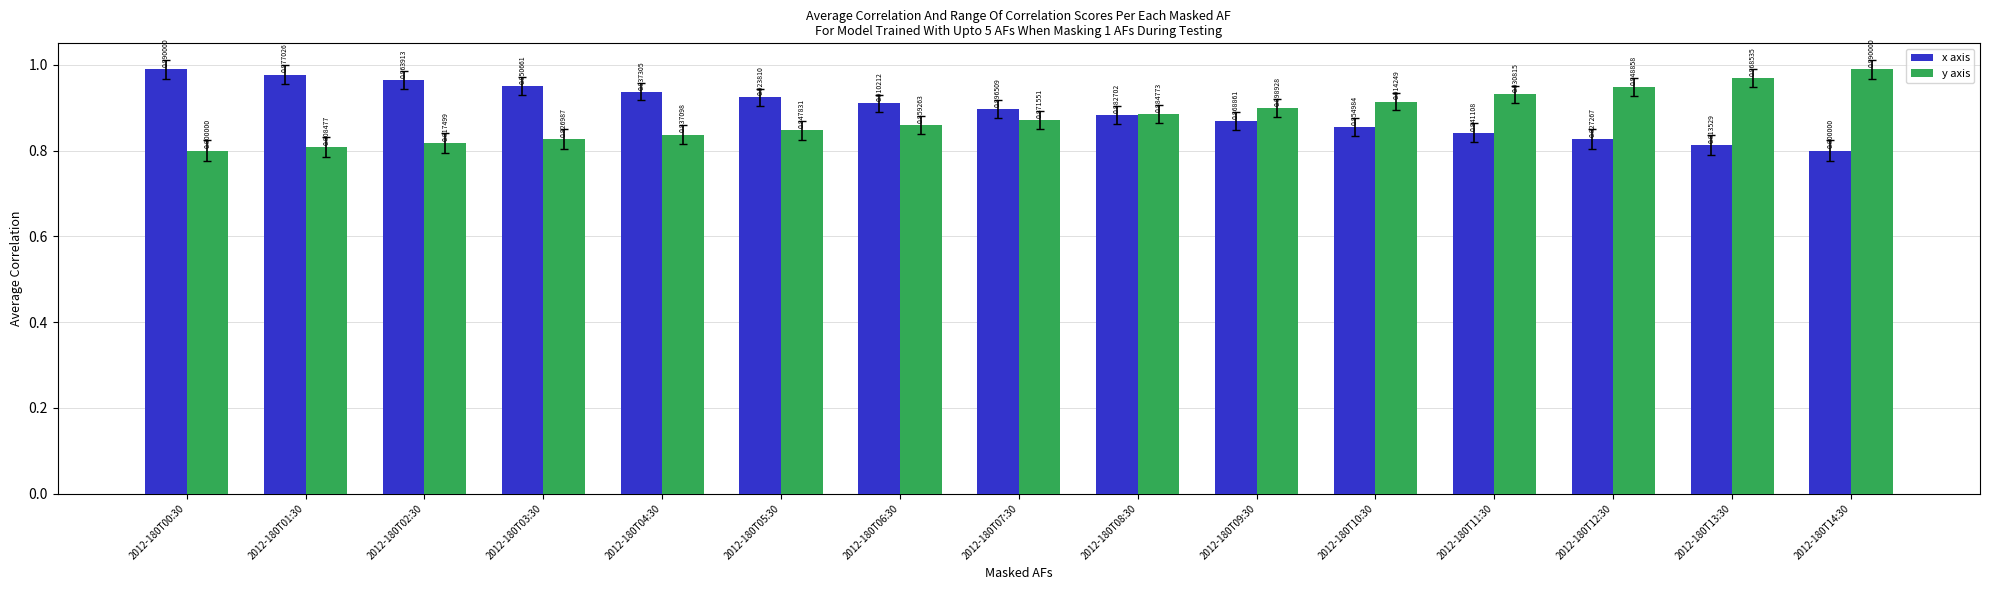

Are the bars grouped side by side (vs. stacked)?

Yes